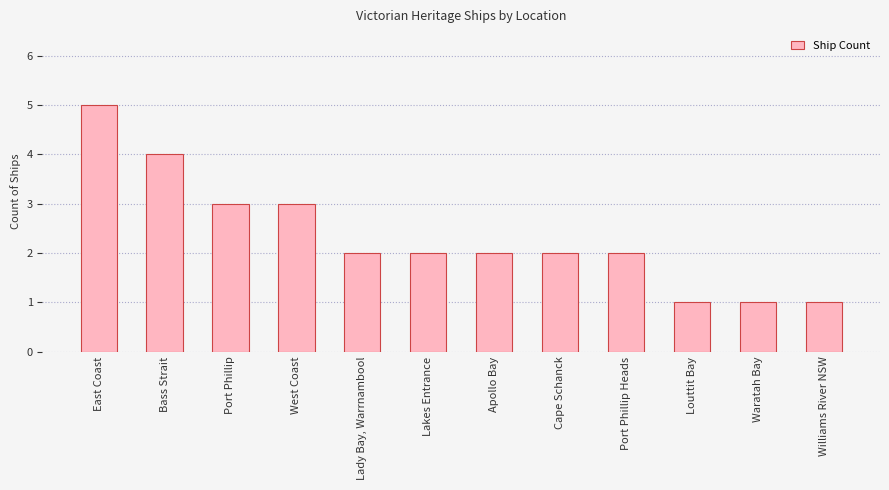

How many data points does each series have?

12